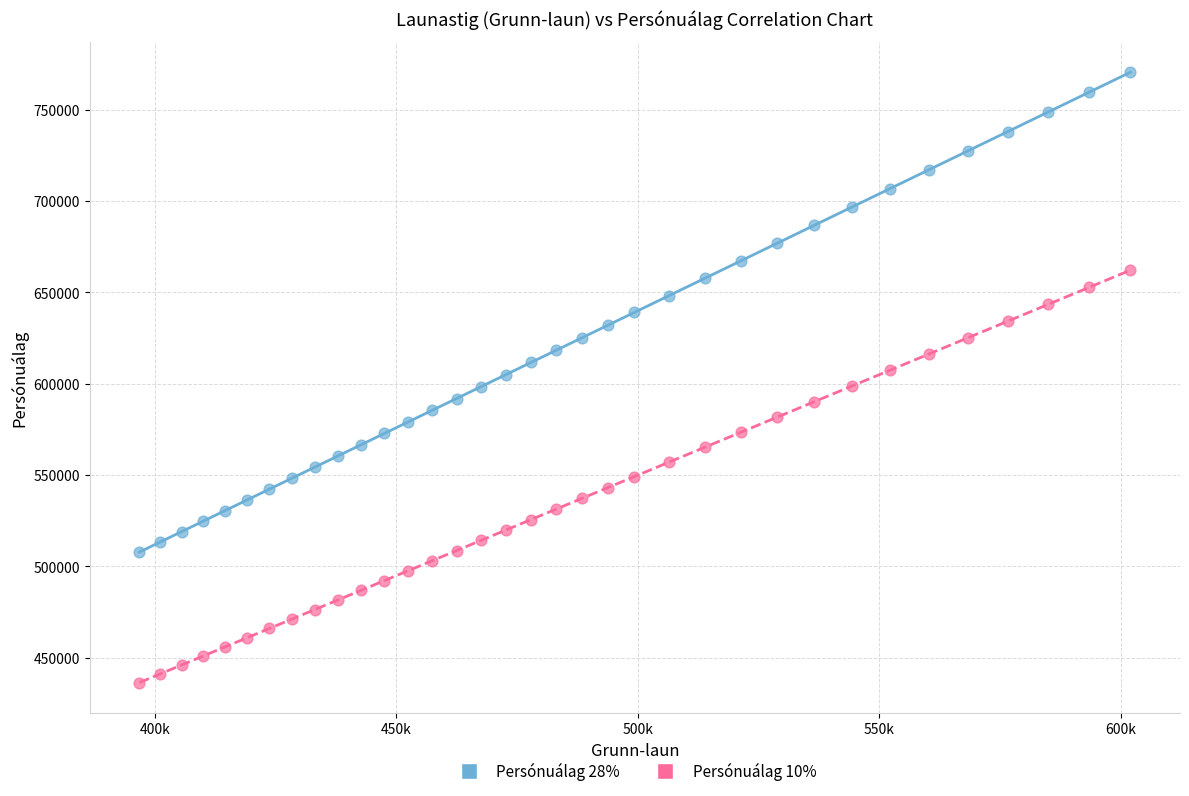

Across all data points, what is the range of Y values (max minus min)?

334097